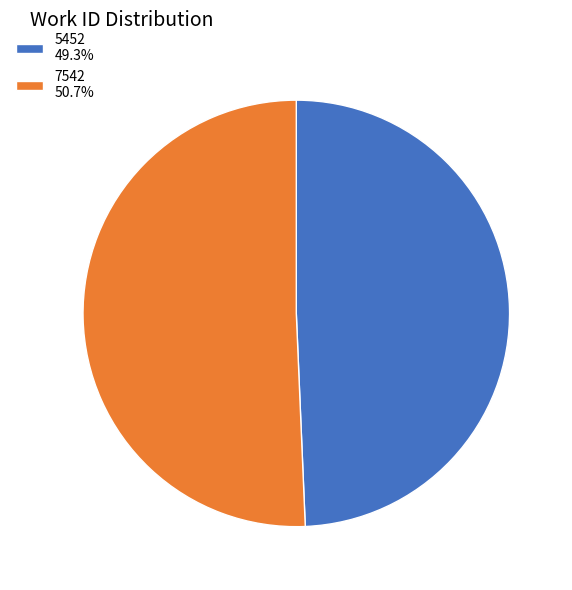

Is the sum of 7542 50.7% and 5452 49.3% greater than half?

Yes